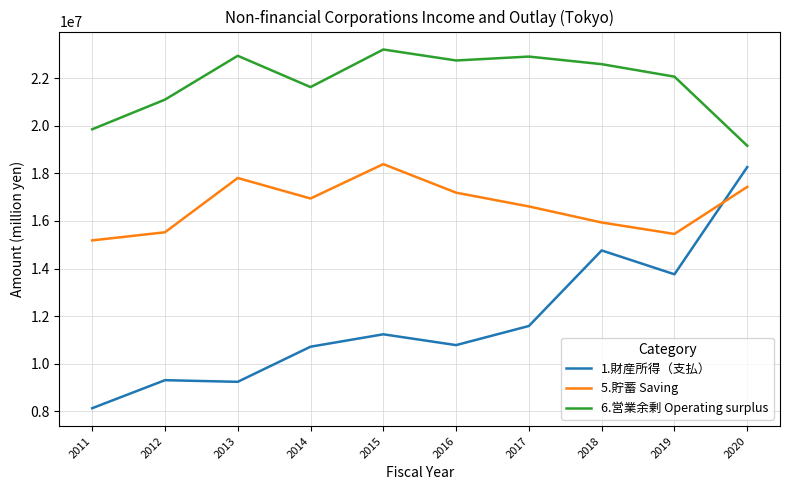

Where is the first local maximum for 5.貯蓄 Saving?

2013